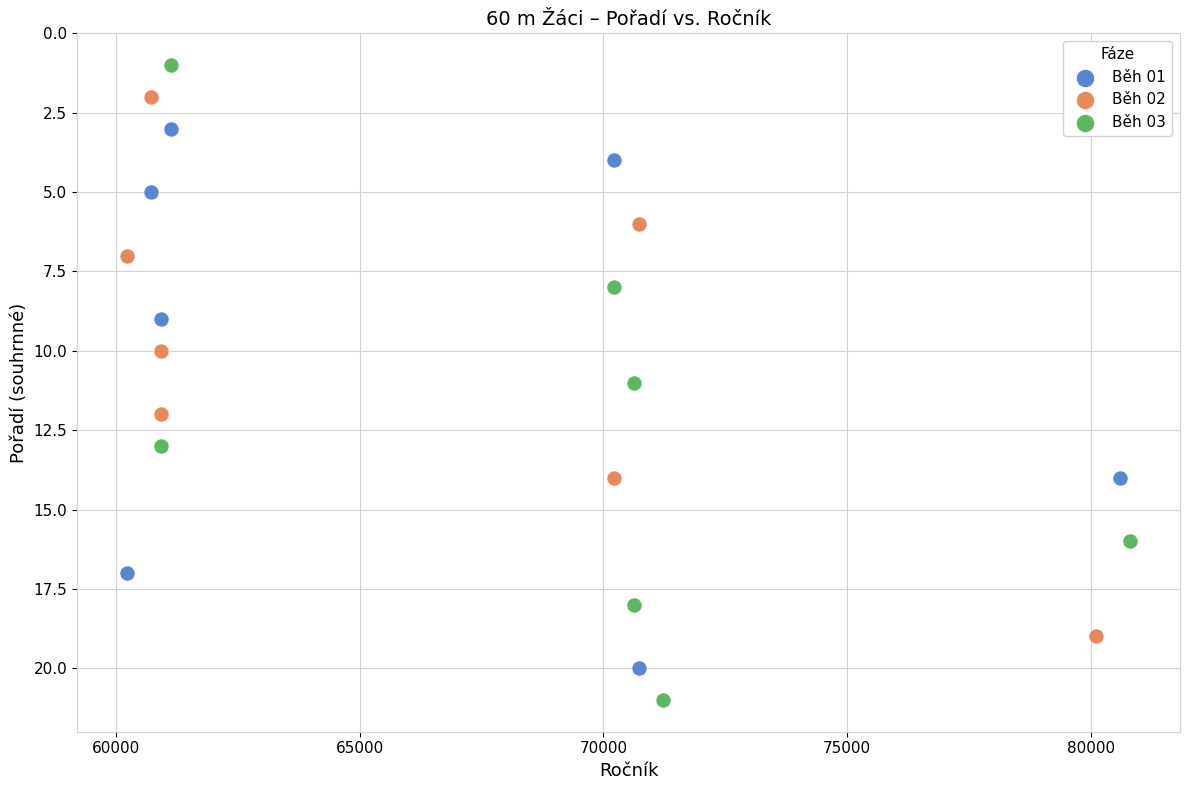

Which series reaches the minimum Y coordinate?

Běh 03